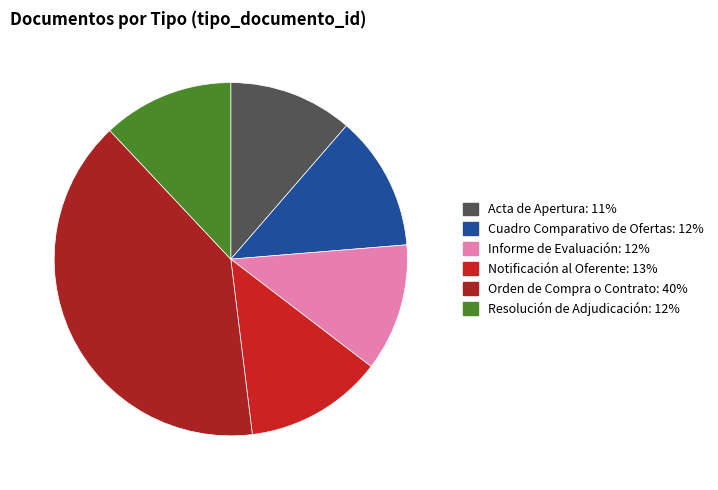

To the nearest percent, what is the difference between the largest and smallest slice percentages?

29%